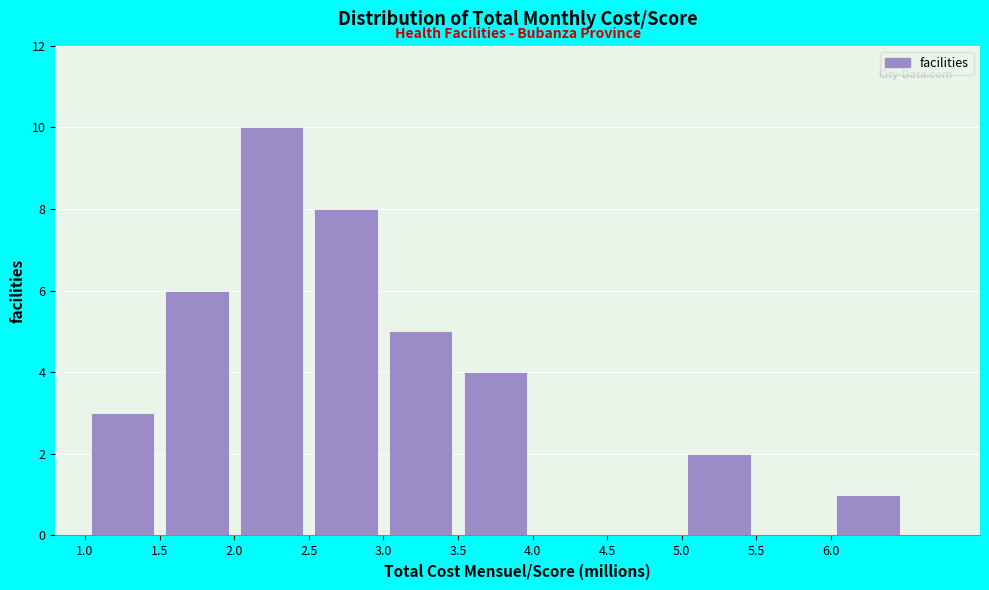

Reading left to right, transcribe this chart: for each bar, give the range it covers on the x-axis and its height. The values are not printed on the chart, so give them approximately, as read against the axis.

1.0 to 1.5: 3
1.5 to 2.0: 6
2.0 to 2.5: 10
2.5 to 3.0: 8
3.0 to 3.5: 5
3.5 to 4.0: 4
4.0 to 4.5: 0
4.5 to 5.0: 0
5.0 to 5.5: 2
5.5 to 6.0: 0
6.0 to 6.5: 1